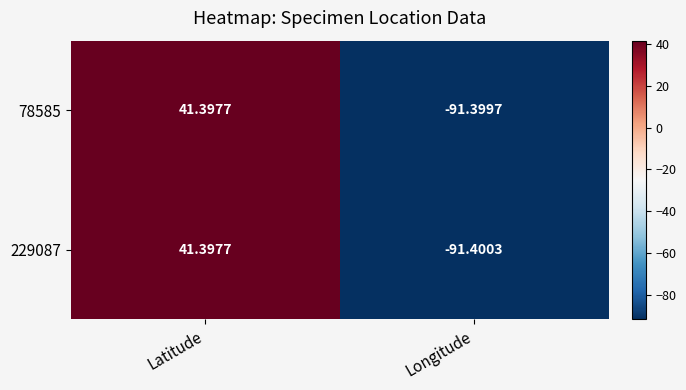

At which category is the sum across all series the highest?

Latitude